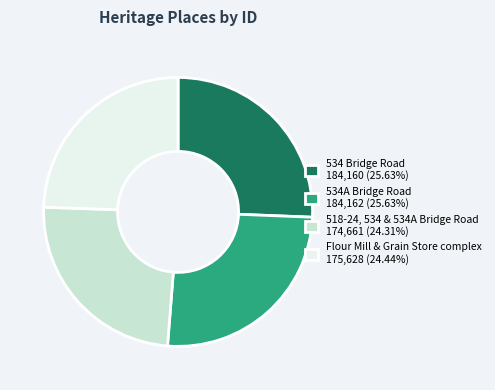

Does 534A Bridge Road account for over 50% of the chart?

No